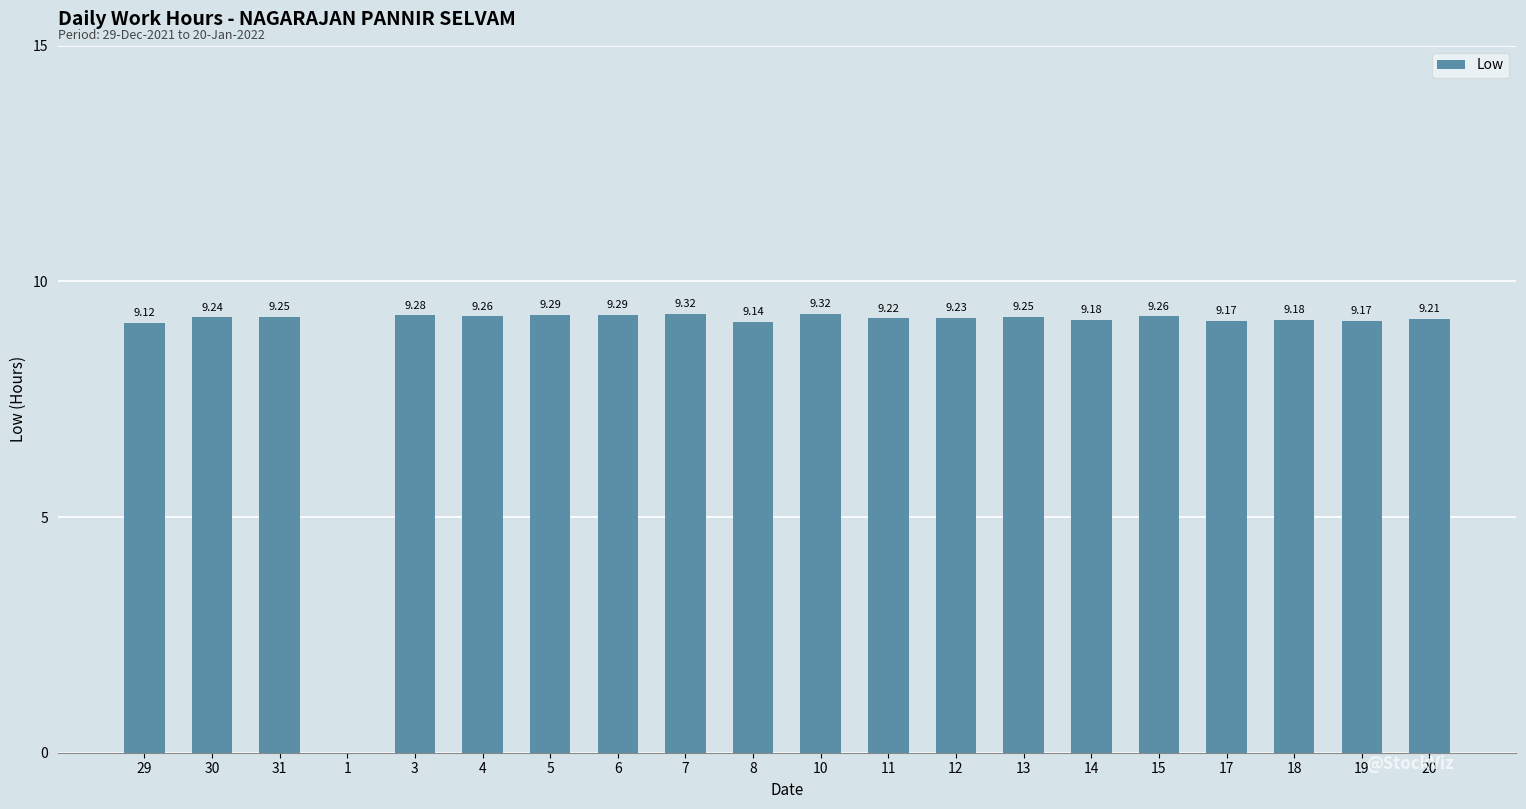

Between 3 and 20, which is larger?

3